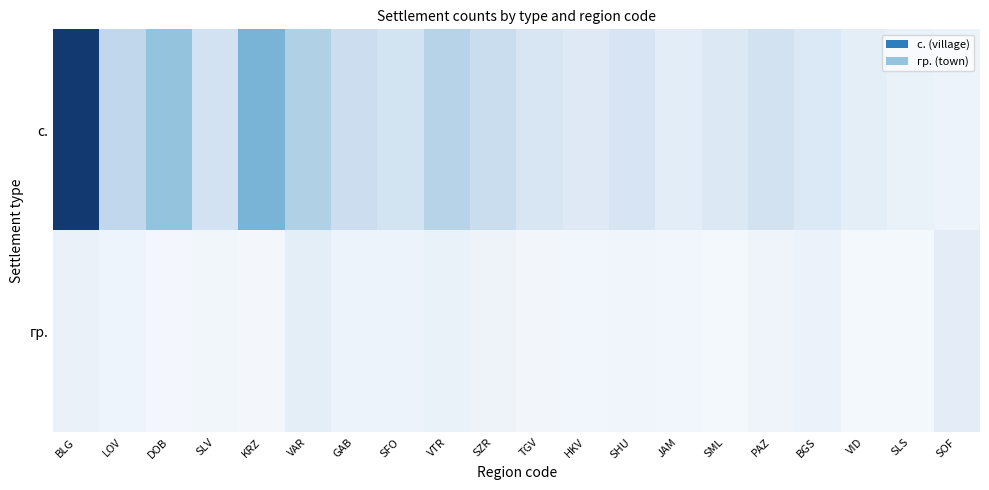

What is the difference between the гр. values at LOV and SLV?

2.3